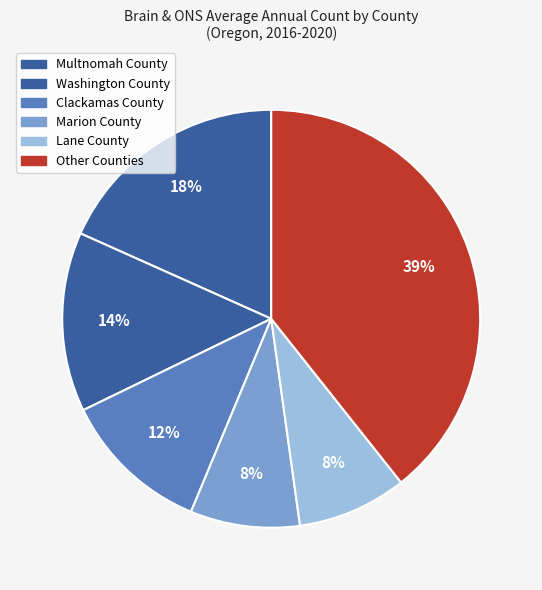

How many slices are in this pie chart?

6